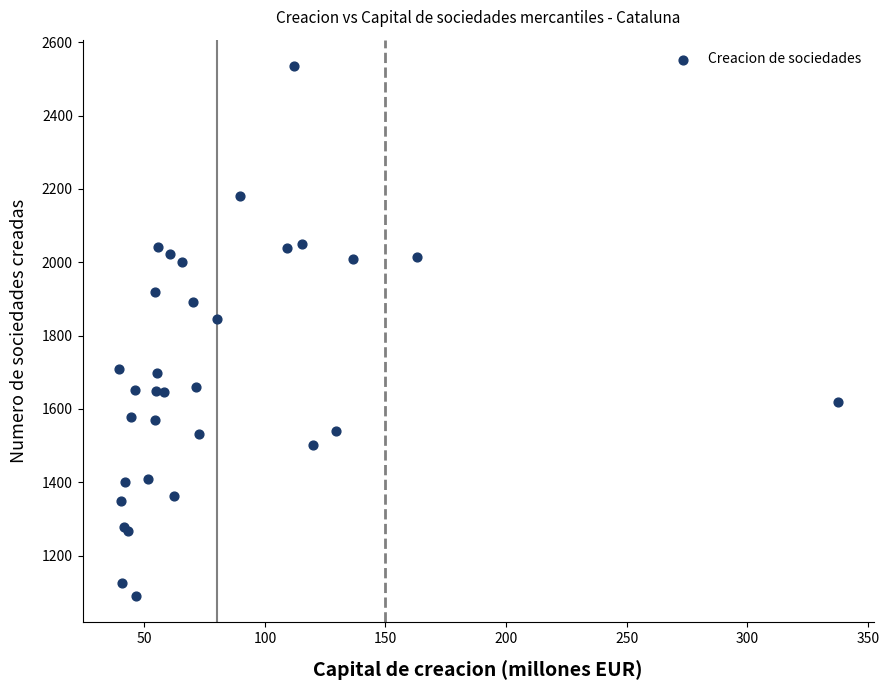

What Y value in the scatter plot is closest to 1812?

1845